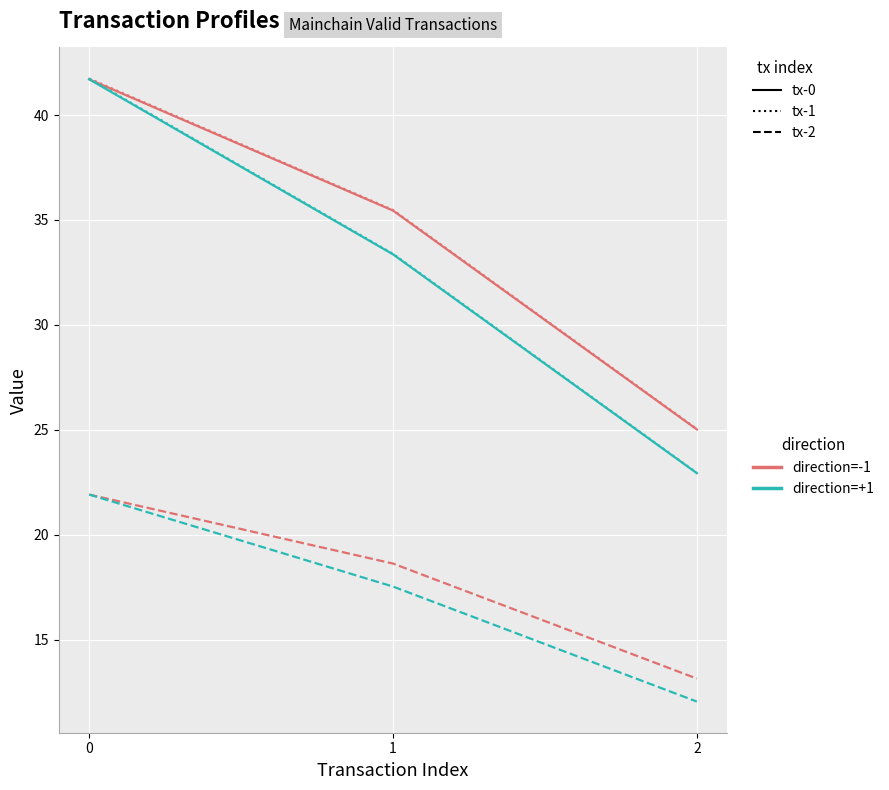

What is the smallest value displayed?

12.1